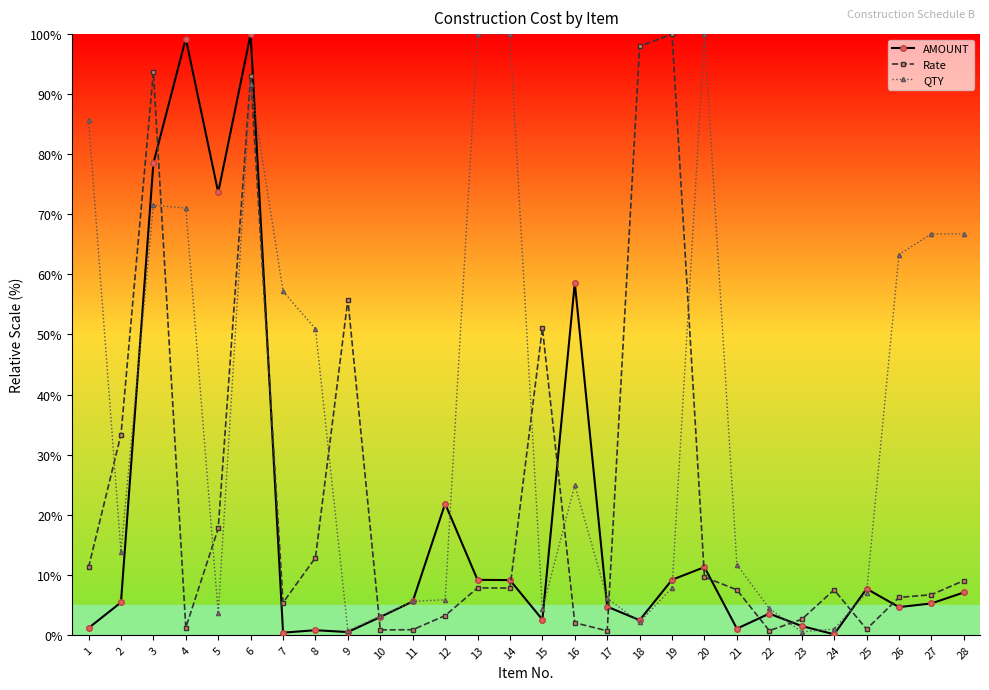

What is the average value of the Rate series?

23.1